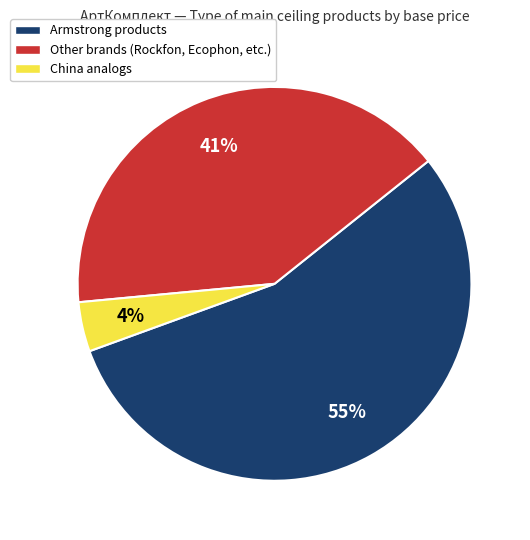

Approximately how many times larger is the value at Other brands (Rockfon, Ecophon, etc.) compared to Armstrong products?

0.7